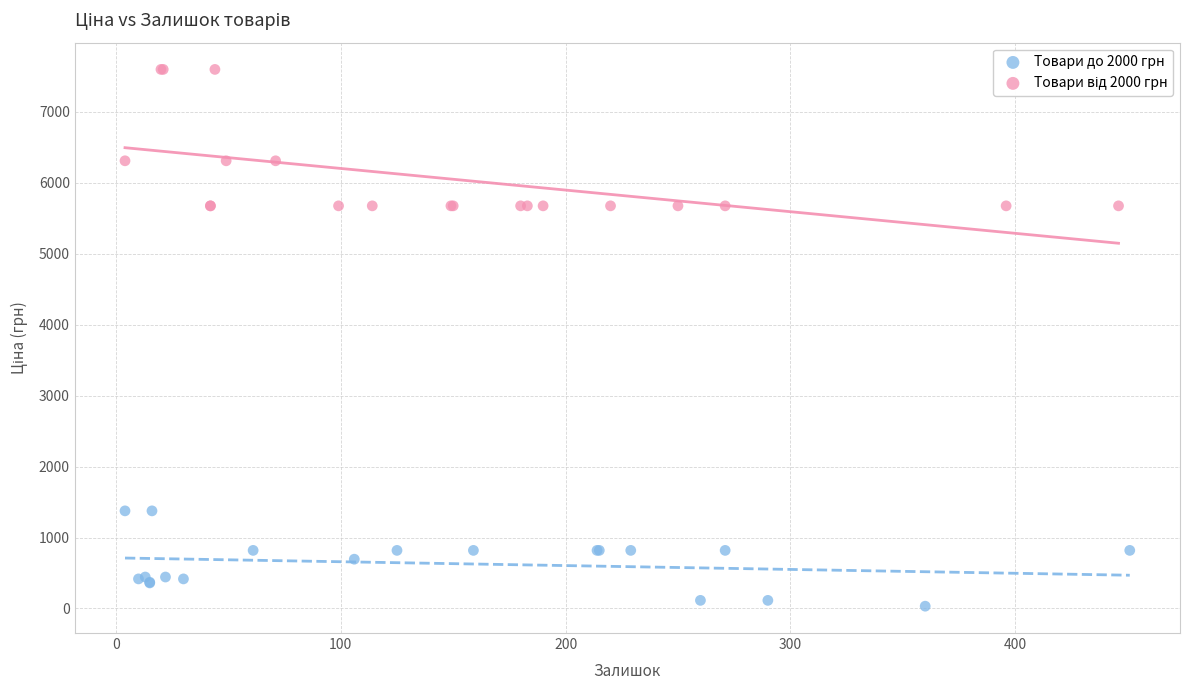

Which series reaches the minimum Y coordinate?

Товари до 2000 грн